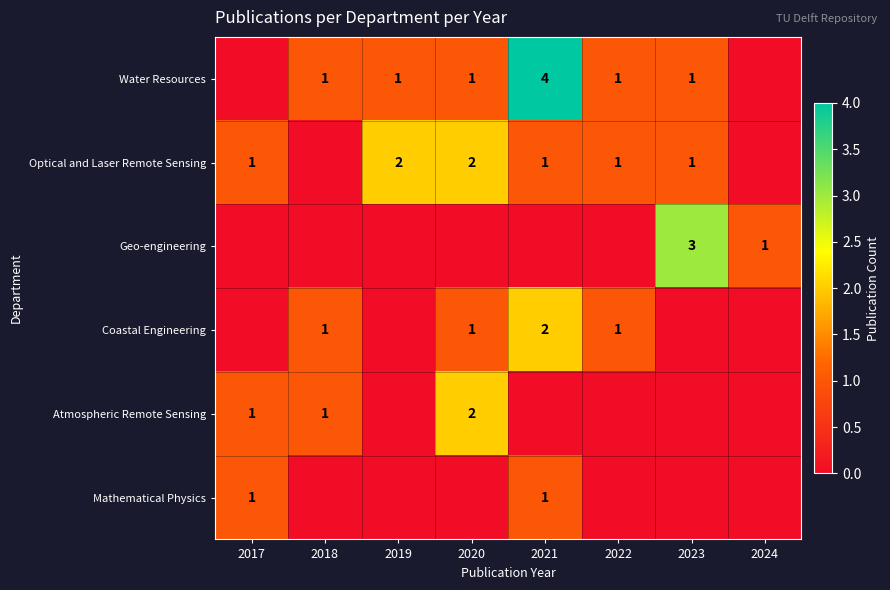

Which label corresponds to the smallest value in the chart?

2017